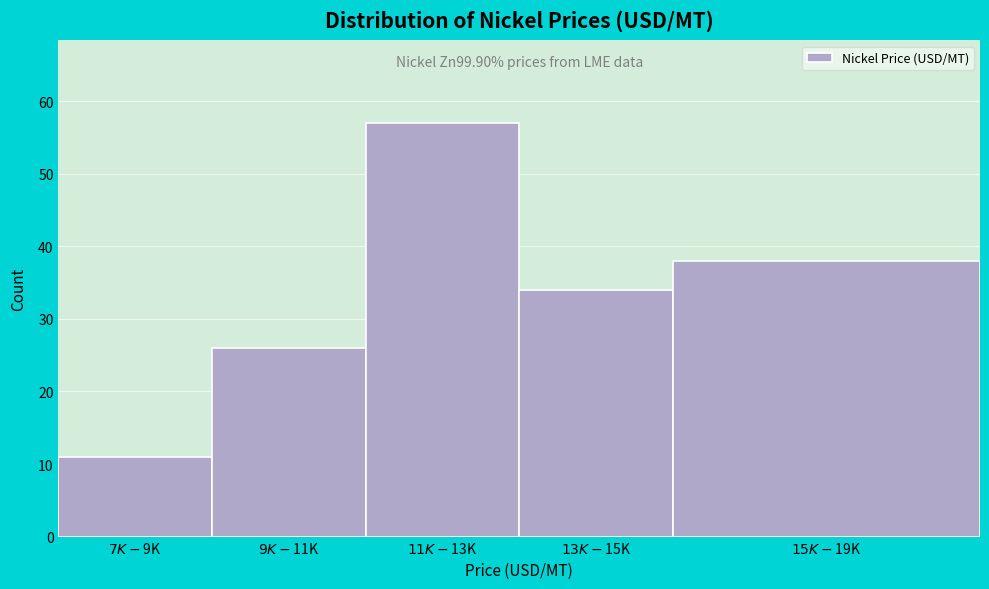

Reading right to left, list all the values displayed in this chart.

38	34	57	26	11